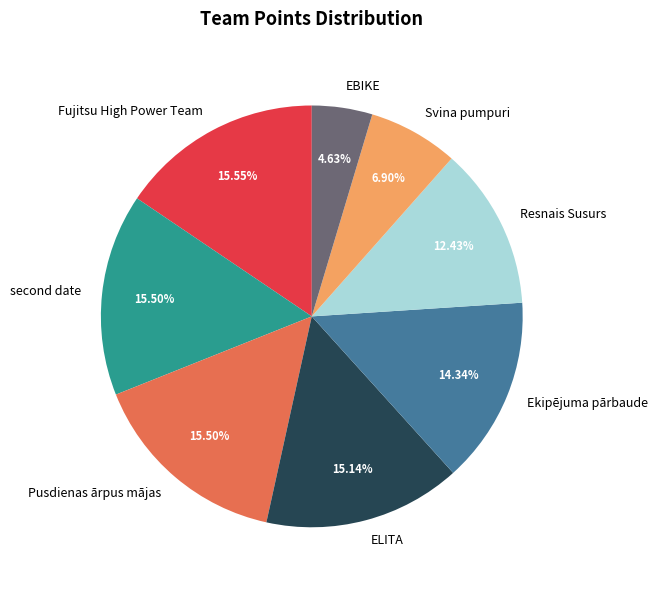

Combined, do EBIKE and ELITA account for over 50%?

No